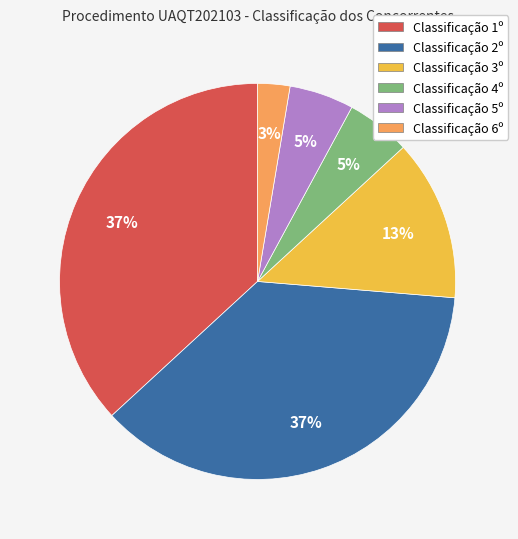

Which has a higher value, Classificação 4º or Classificação 3º?

Classificação 3º